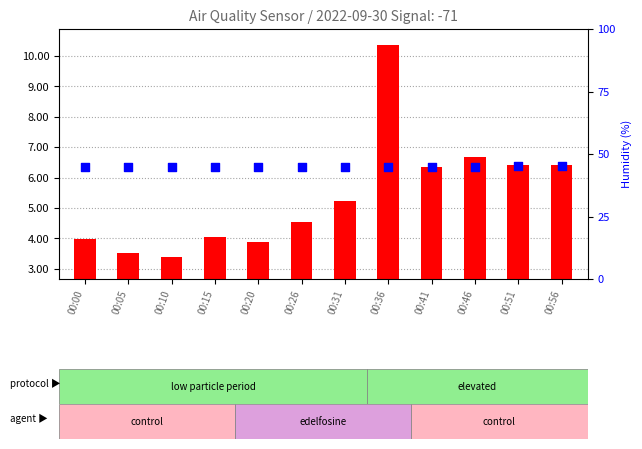

Which series has the largest total across all categories?

Humidity (percentile rank)